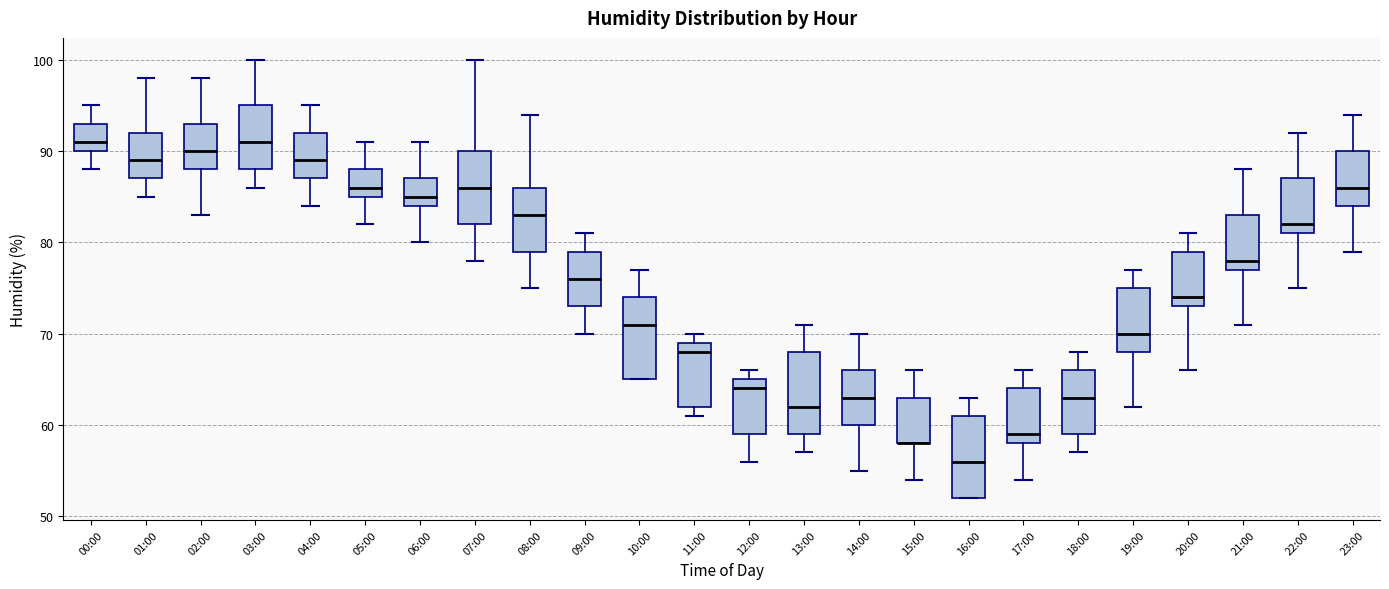

Where does the lower whisker of the box for 05:00 end on the y-axis? The values are not printed on the chart, so give them approximately, as read against the axis.

82